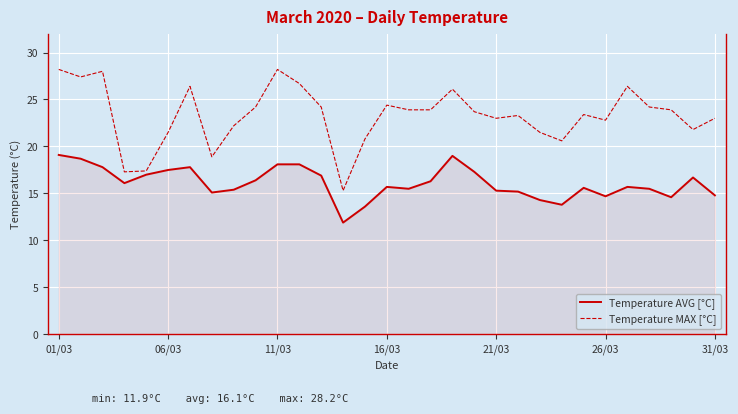

Rank the series by their maximum value, from lowest to highest.

Temperature AVG [°C], Temperature MAX [°C]